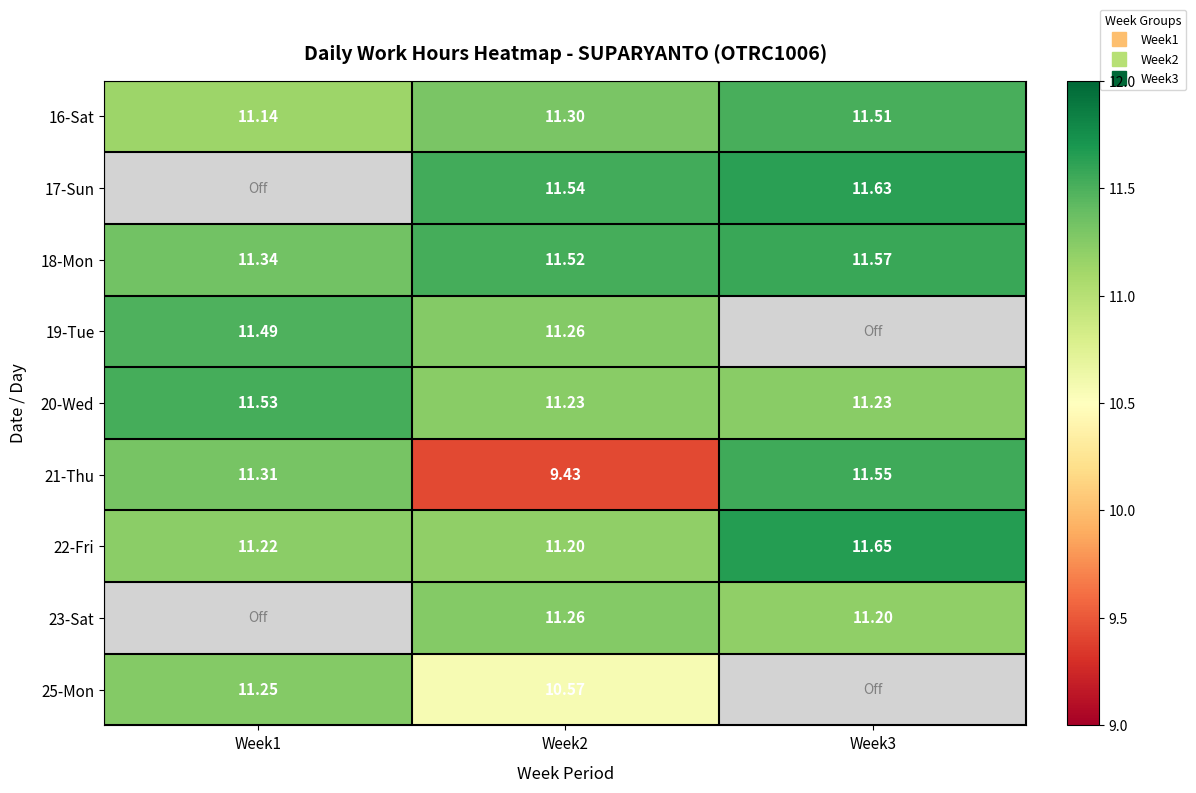

Is it true that 17-Sun equals 11.6 at Week3?

True